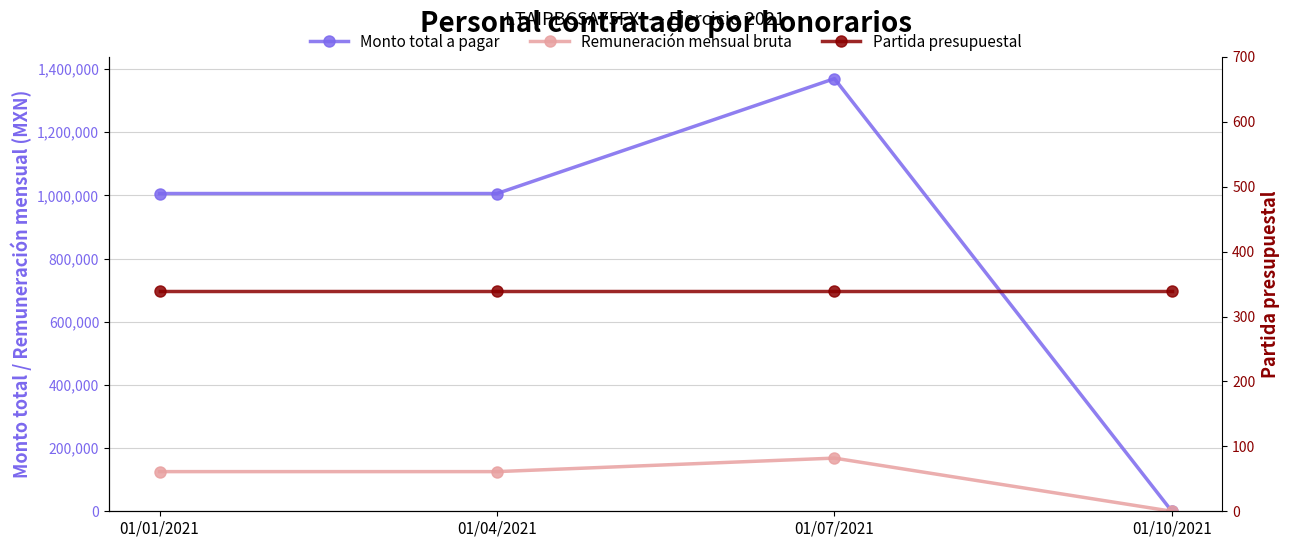

What is the sum of the Partida presupuestal values at 01/10/2021 and 01/07/2021?

678.0